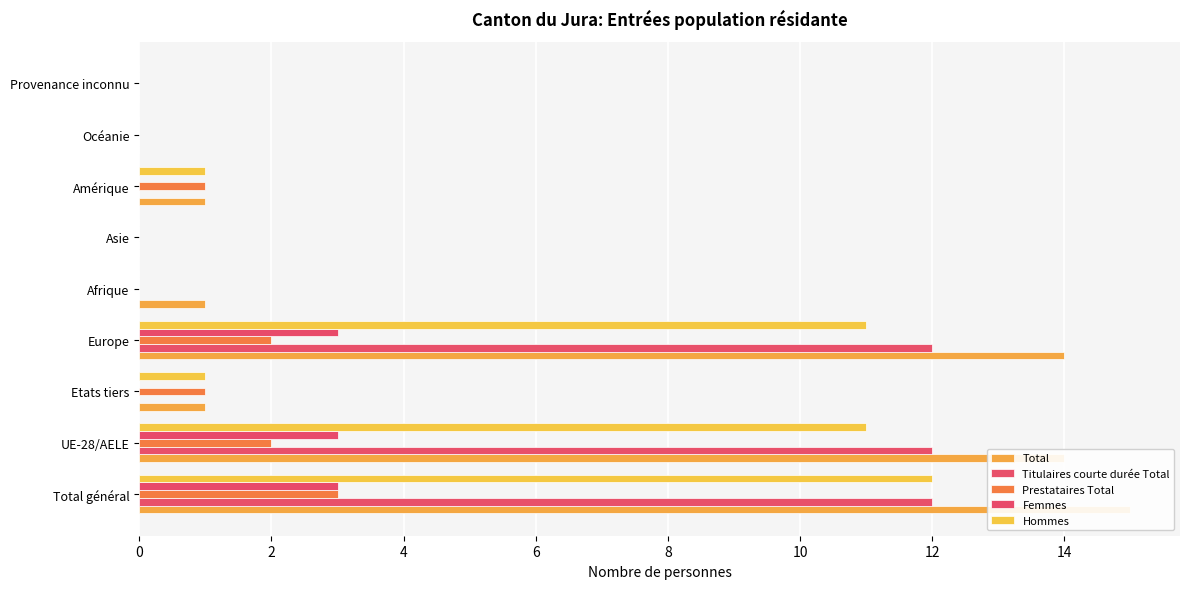

Between 2 and 6, which series saw the biggest shift?

Total